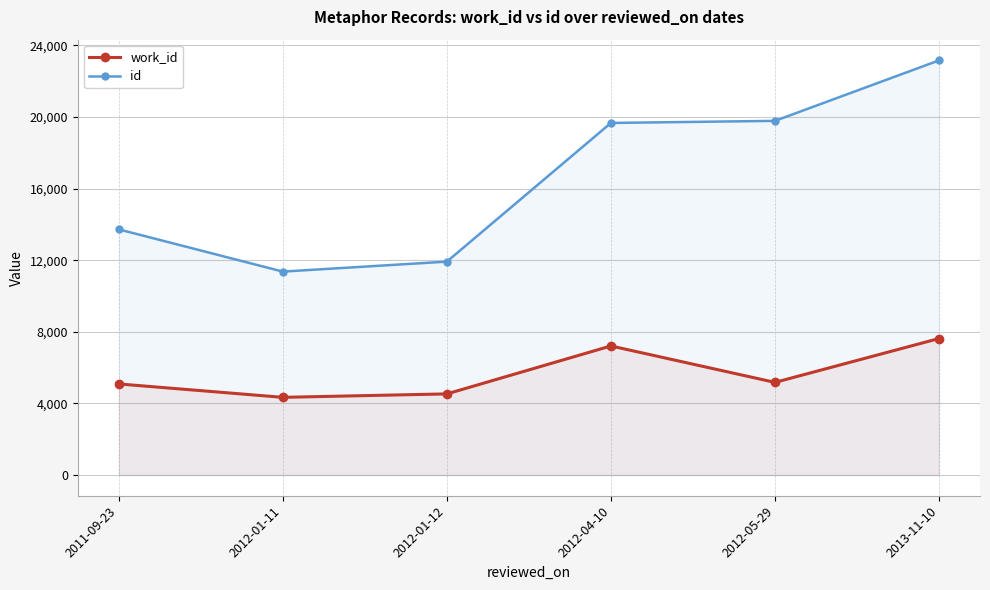

Which has a higher value, 2011-09-23 or 2012-01-12?

2011-09-23